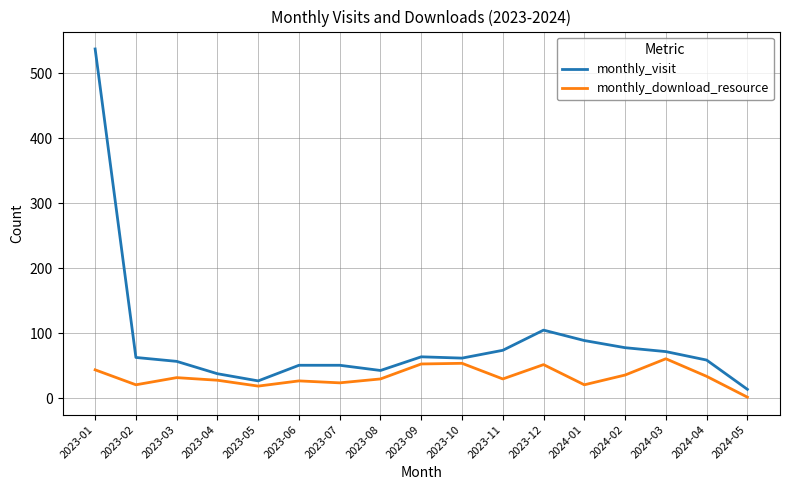

How many categories are shown in the chart?

17